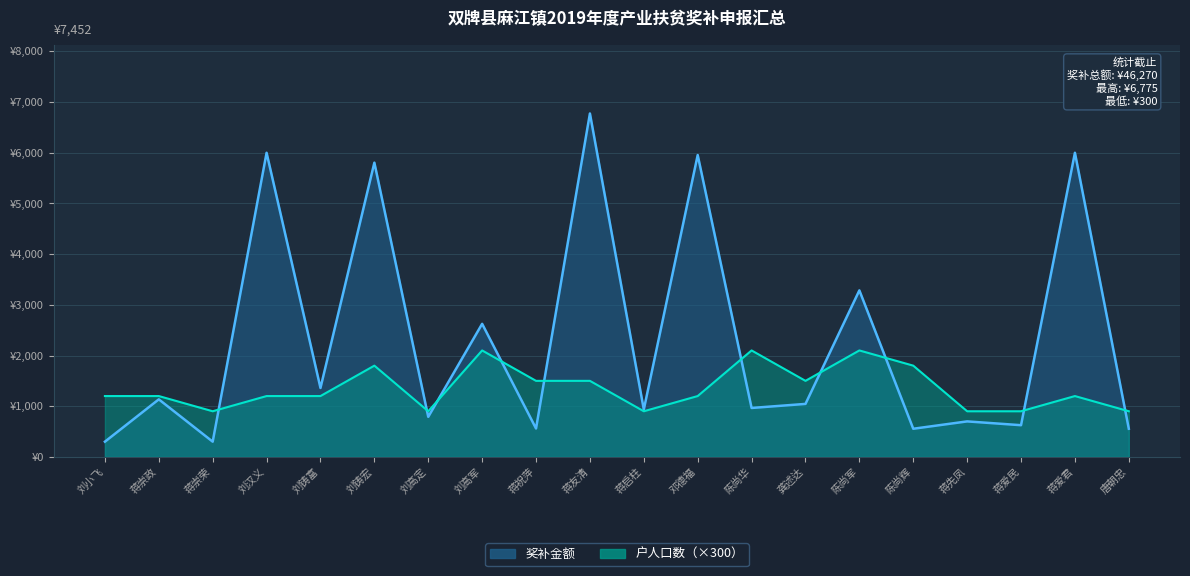

What is the minimum value for 户人口数?

900